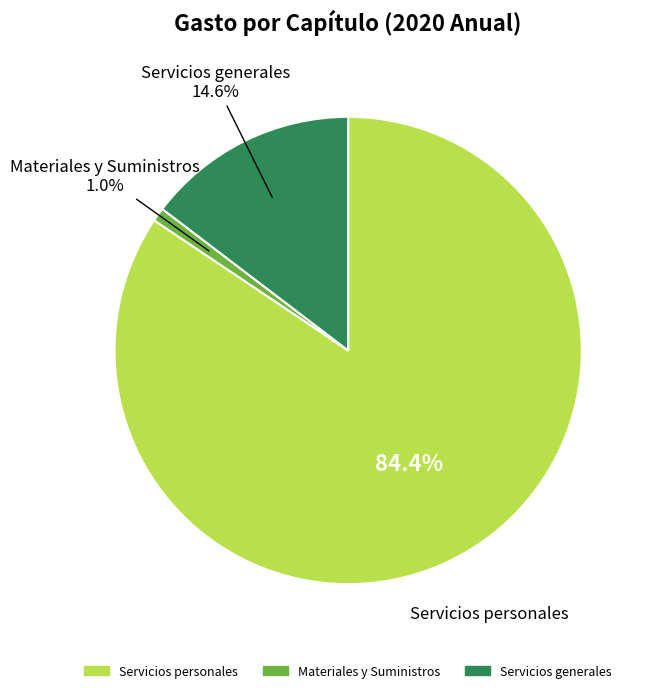

Between Servicios personales and Materiales y Suministros, which is larger?

Servicios personales